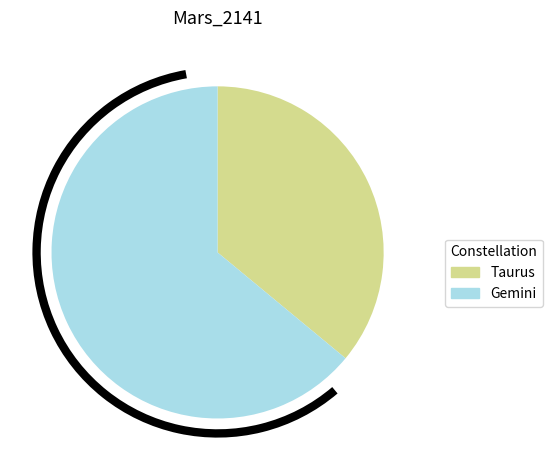

True or false: Taurus accounts for 36% of the total.

True